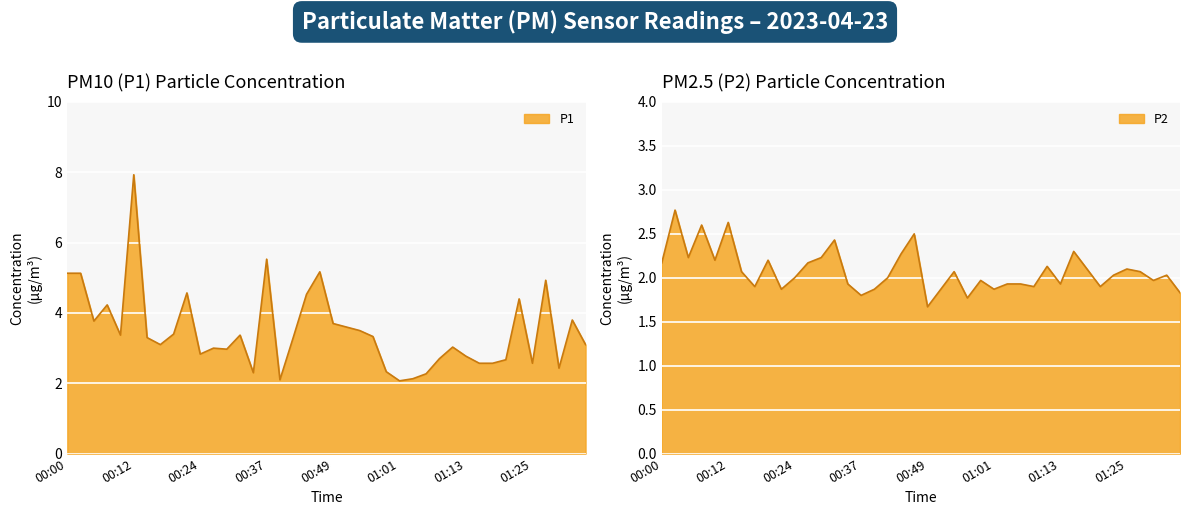

True or false: P2 has a value of 2.8 at 00:02.

True